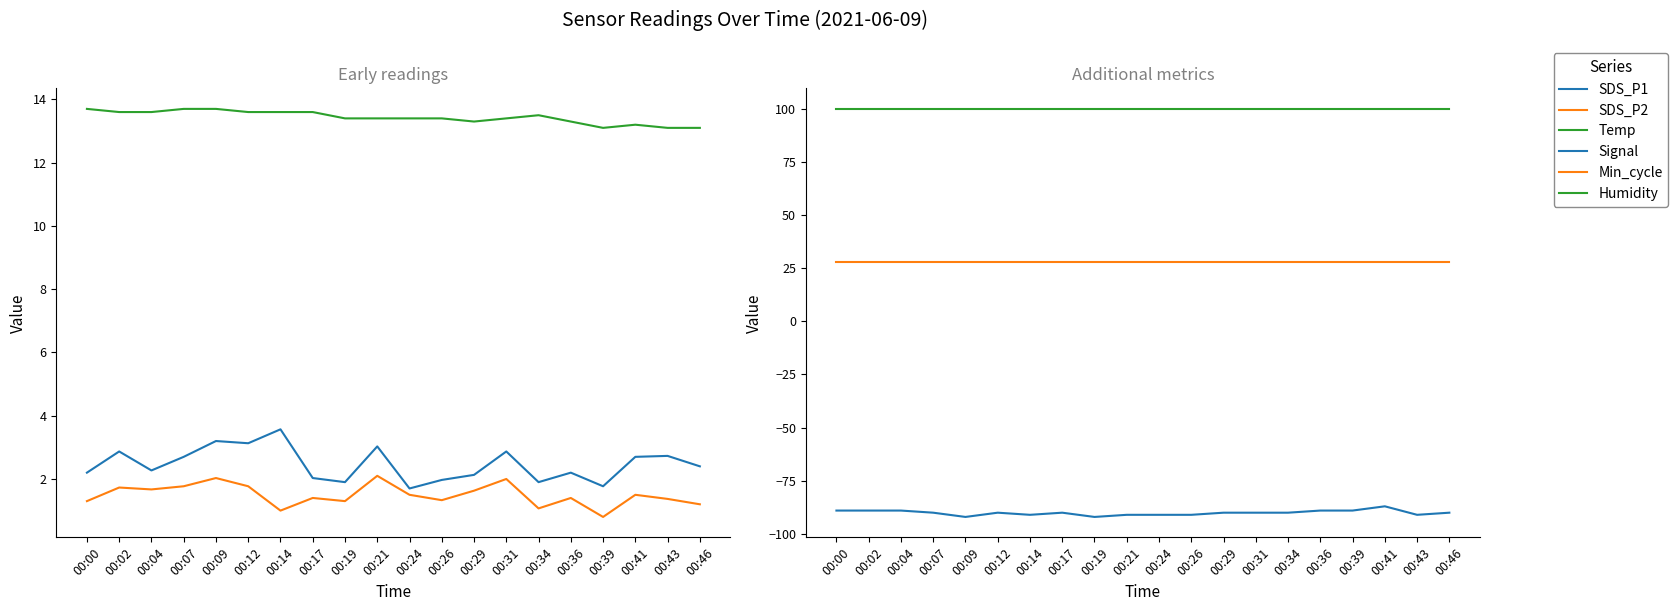

What is the difference between the highest and lowest values at 00:31?

189.9